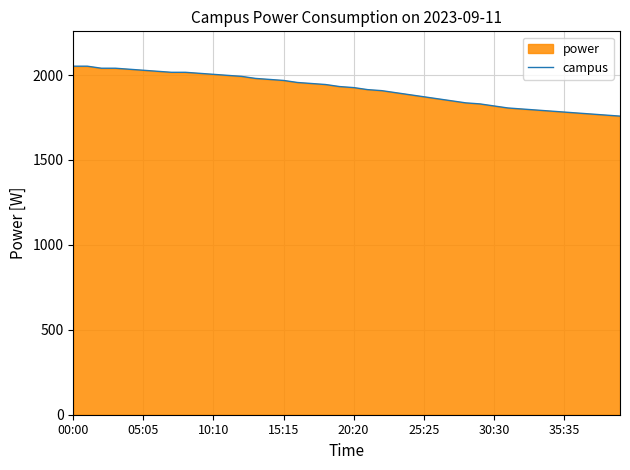

What is the change in value from 19 to 27?

-84